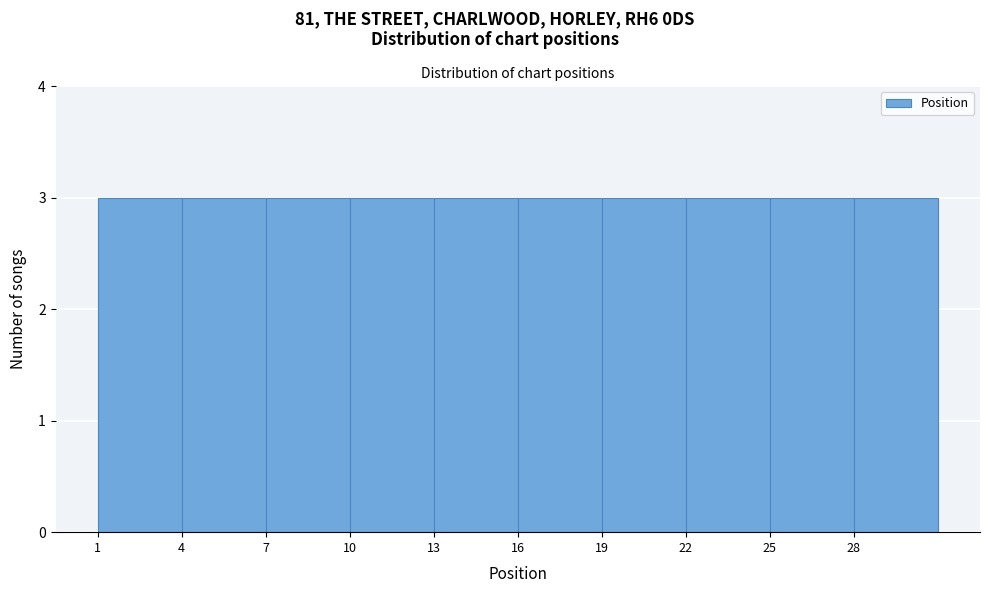

What is the height of the bar covering 4 to 7 on the x-axis? The values are not printed on the chart, so give them approximately, as read against the axis.

3